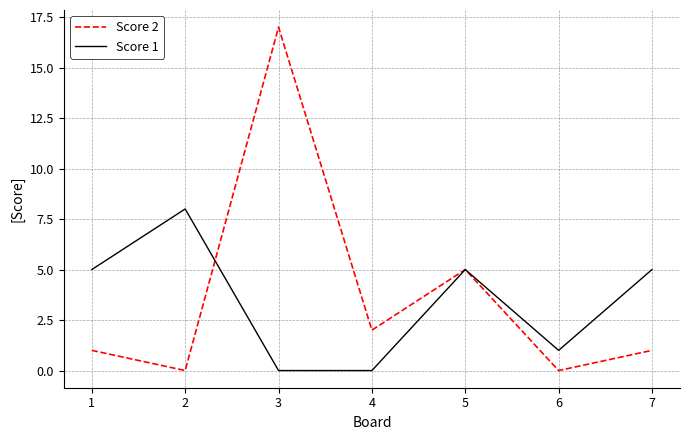

List the series in order of their peak value, highest first.

Score 2, Score 1